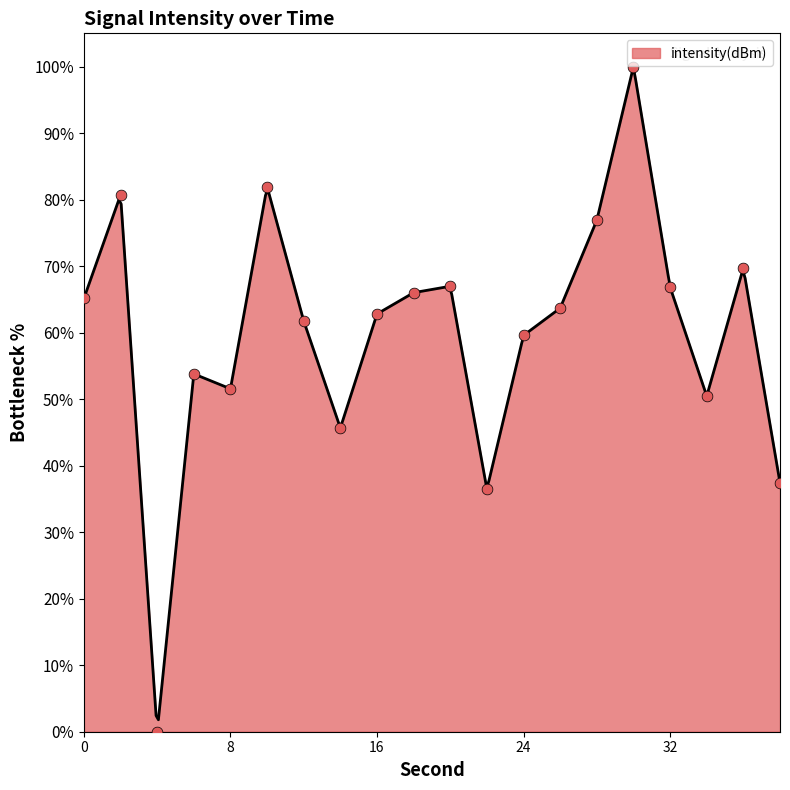

What is the change in value from 34 to 36?

+19.3